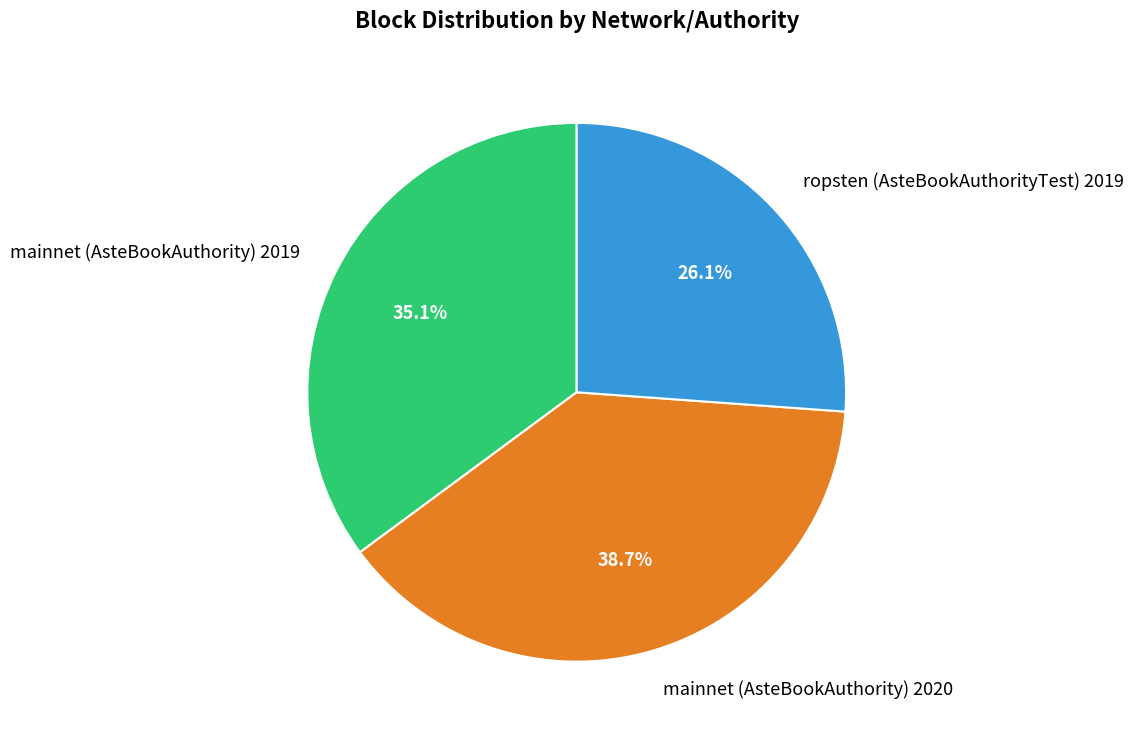

How many slices are in this pie chart?

3